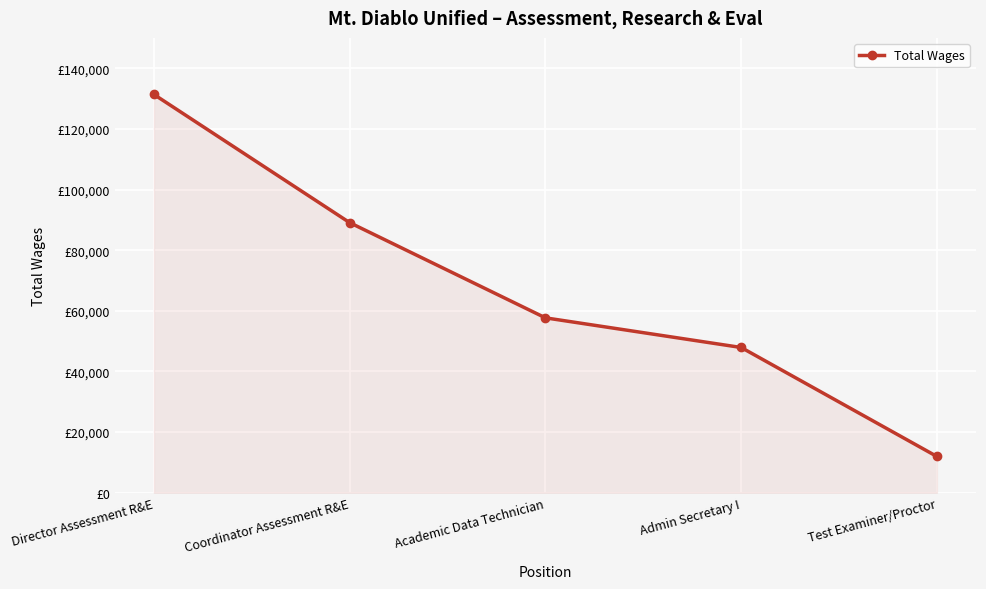

Approximately how many times larger is the value at Admin Secretary I compared to Coordinator Assessment R&E?

0.5